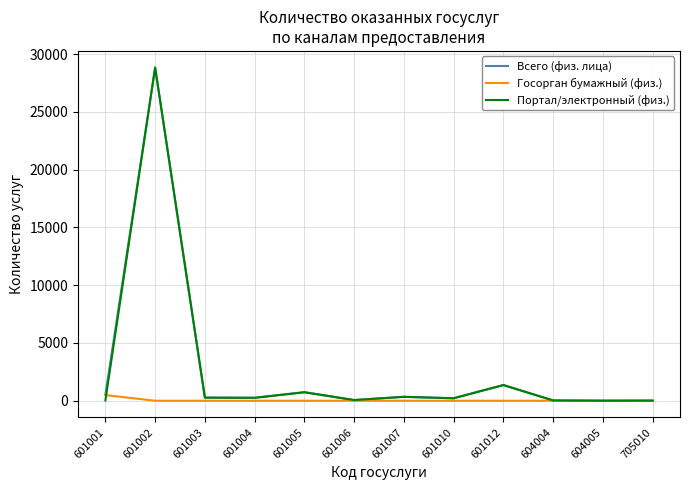

What is the difference between the highest and lowest values at 604004?

25